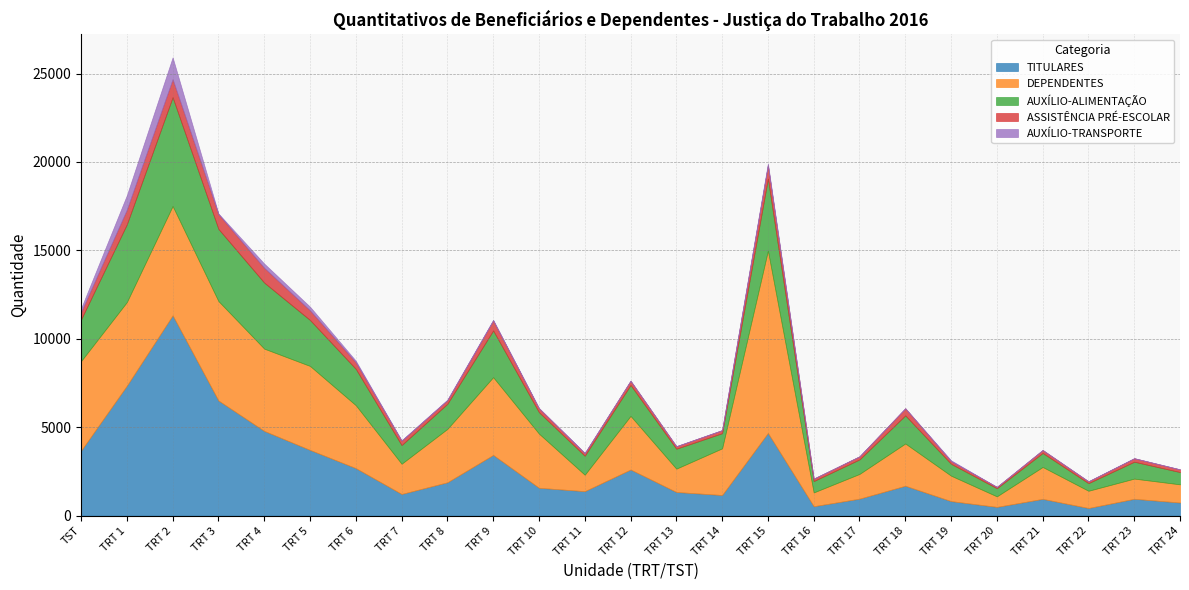

Which category has the lowest value in the DEPENDENTES series?

TRT 20